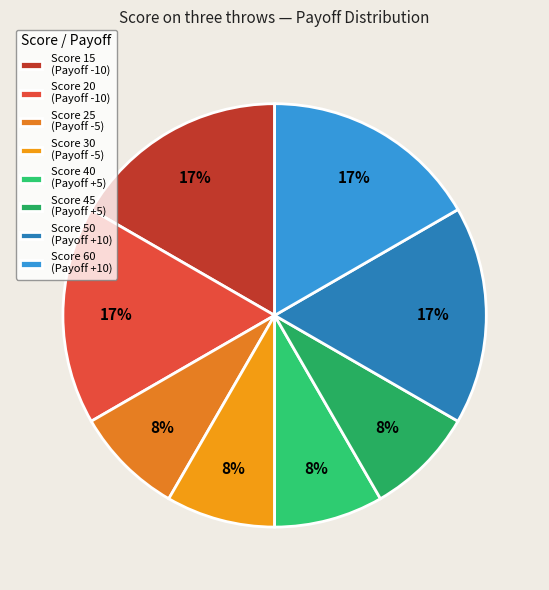

How many slices are in this pie chart?

8